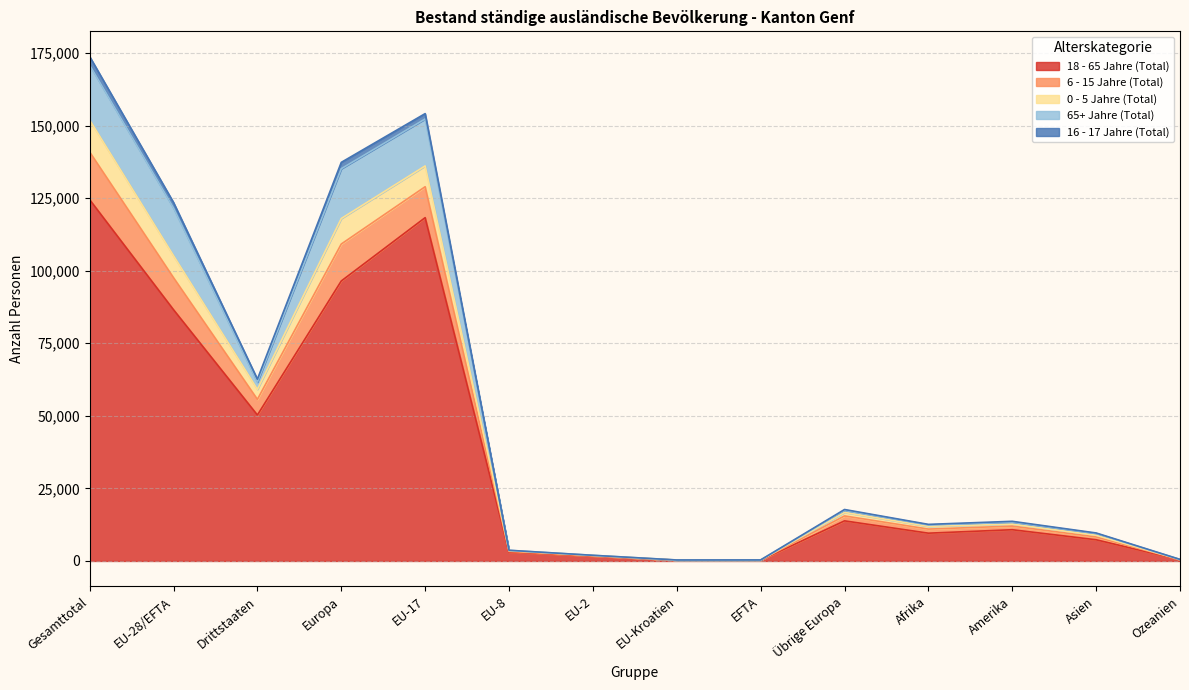

What are all the series names shown in the legend?

18 - 65 Jahre (Total), 6 - 15 Jahre (Total), 0 - 5 Jahre (Total), 65+ Jahre (Total), 16 - 17 Jahre (Total)